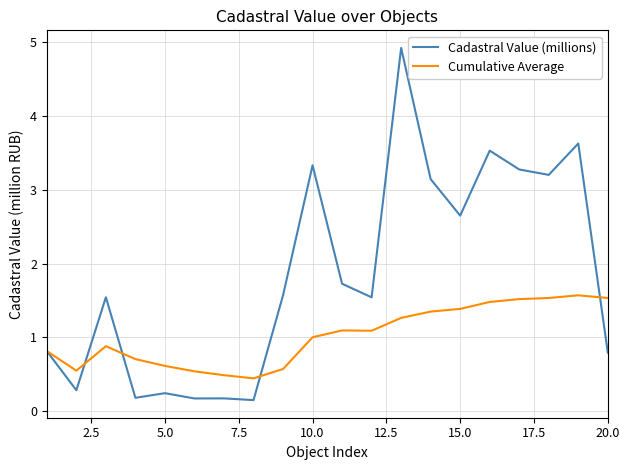

Which series has the largest range (max minus min)?

Cadastral Value (millions)